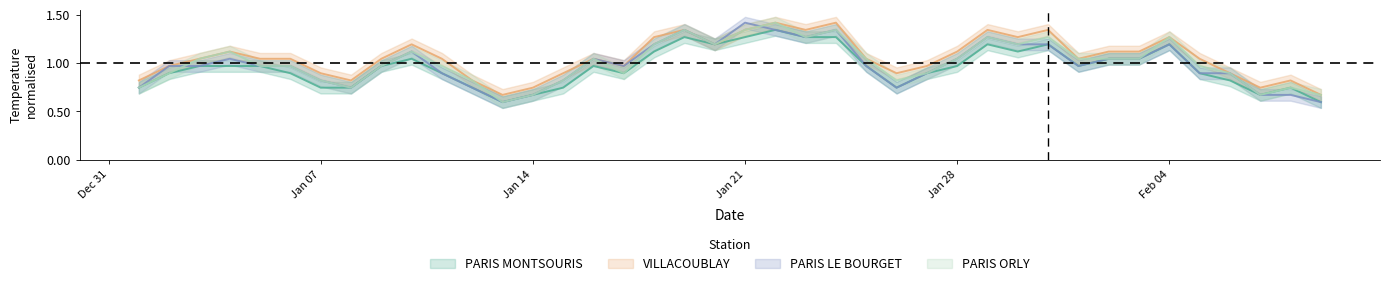

Does the chart have visible grid lines?

No